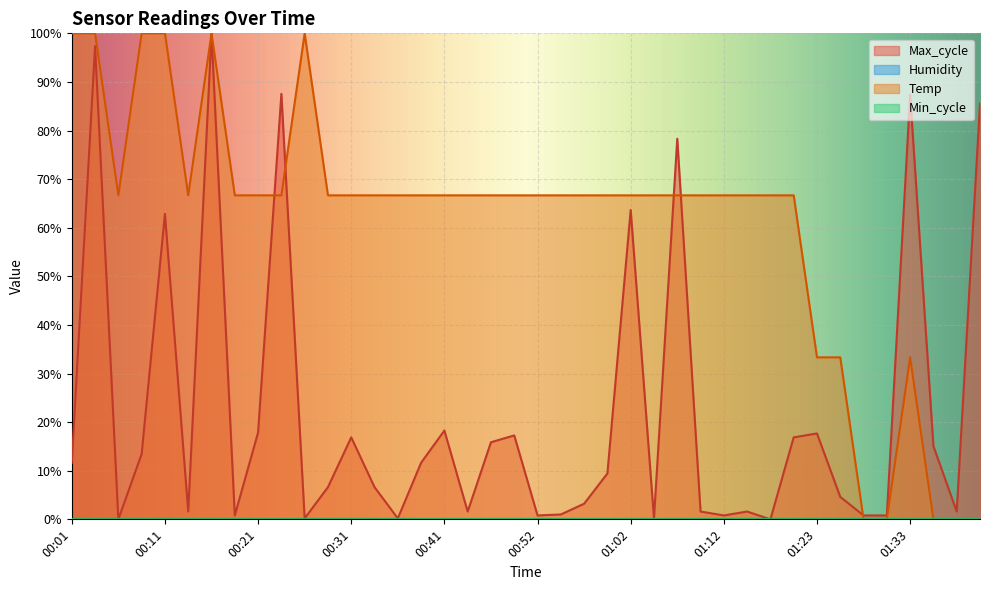

Reading left to right, transcribe all the data shown in this chart.

Temp: 00:01=100.0	00:04=100.0	00:07=66.7	00:09=100.0	00:11=100.0	00:14=66.7	00:16=100.0	00:19=66.7	00:21=66.7	00:24=66.7	00:26=100.0	00:29=66.7	00:31=66.7	00:34=66.7	00:36=66.7	00:39=66.7	00:41=66.7	00:44=66.7	00:47=66.7	00:49=66.7	00:52=66.7	00:54=66.7	00:57=66.7	00:59=66.7	01:02=66.7	01:05=66.7	01:07=66.7	01:10=66.7	01:12=66.7	01:15=66.7	01:18=66.7	01:20=66.7	01:23=33.3	01:25=33.3	01:28=0.0	01:31=0.0	01:33=33.3	01:36=0.0	01:38=0.0	01:41=0.0
Max_cycle: 00:01=11.6	00:04=97.4	00:07=0.0	00:09=13.5	00:11=62.9	00:14=1.6	00:16=100.0	00:19=0.8	00:21=17.9	00:24=87.6	00:26=0.2	00:29=6.6	00:31=16.9	00:34=6.6	00:36=0.2	00:39=11.6	00:41=18.3	00:44=1.6	00:47=15.9	00:49=17.3	00:52=0.8	00:54=1.0	00:57=3.2	00:59=9.4	01:02=63.7	01:05=0.2	01:07=78.3	01:10=1.6	01:12=0.8	01:15=1.6	01:18=0.0	01:20=16.9	01:23=17.7	01:25=4.6	01:28=0.8	01:31=0.8	01:33=87.3	01:36=15.1	01:38=1.6	01:41=85.5